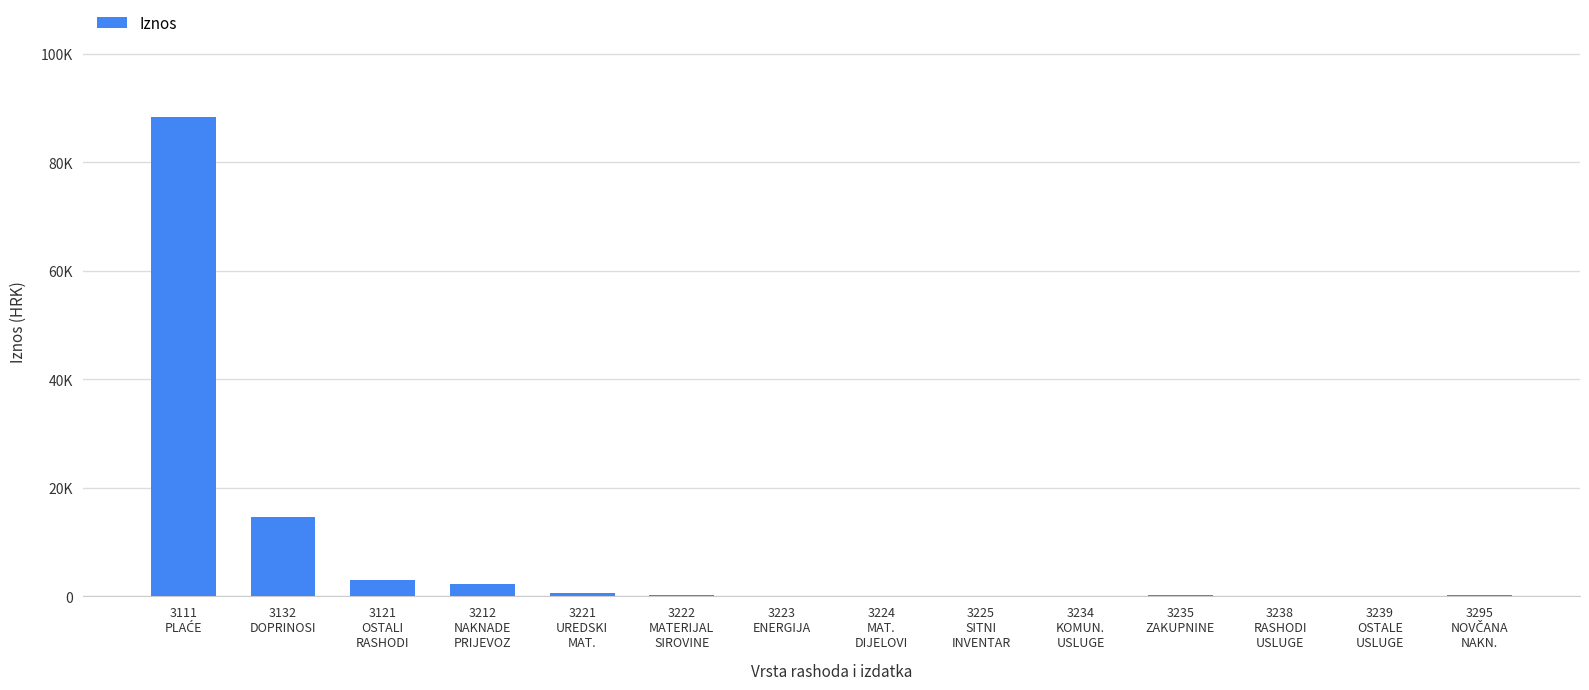

At which category does the chart reach its minimum across all series?

3238
RASHODI
USLUGE